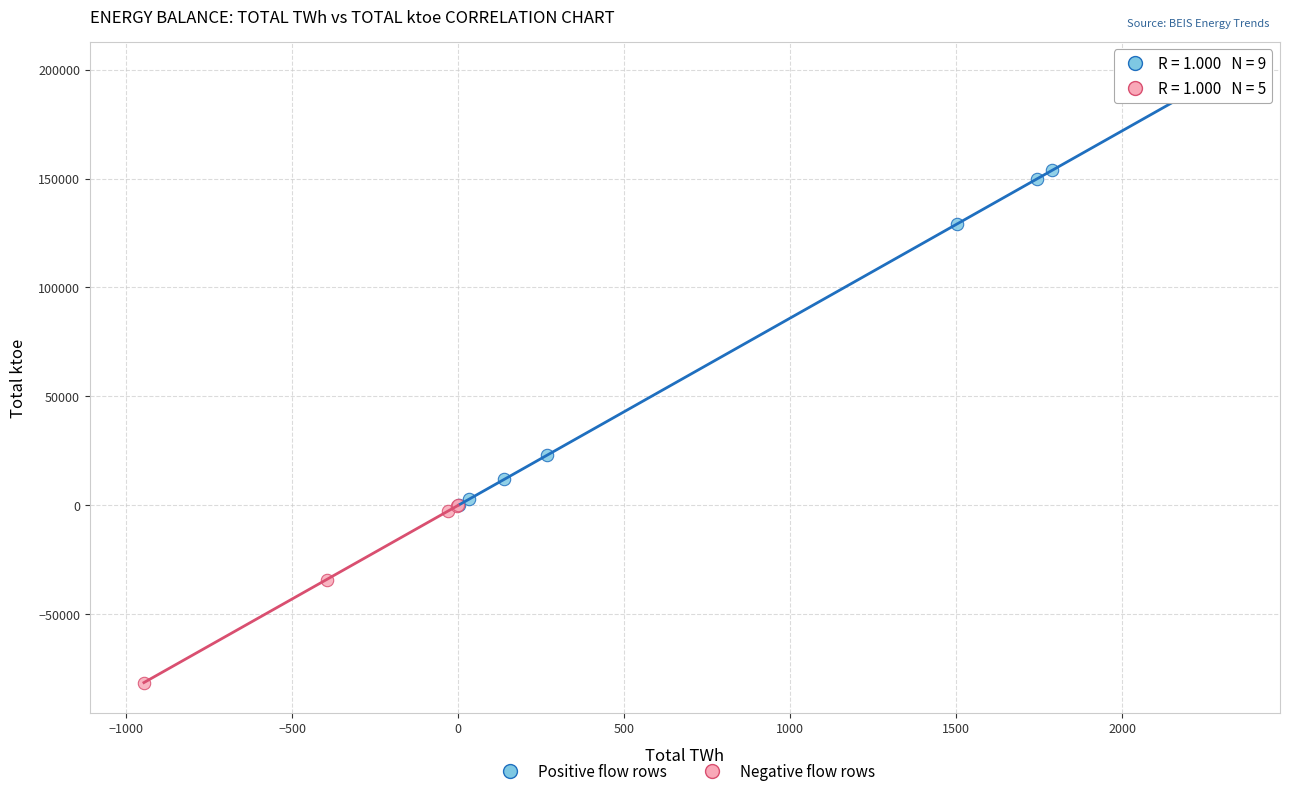

Which series has the widest spread of Y values?

Positive flow rows